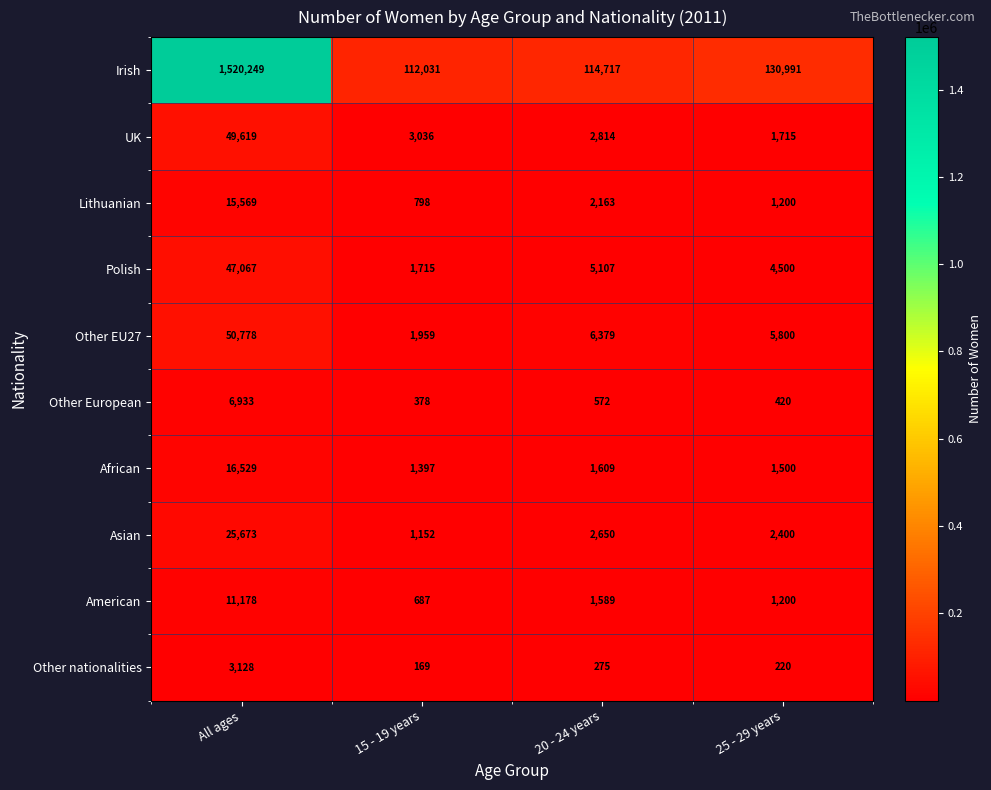

Which series changed the most between 20 - 24 years and 25 - 29 years?

Irish